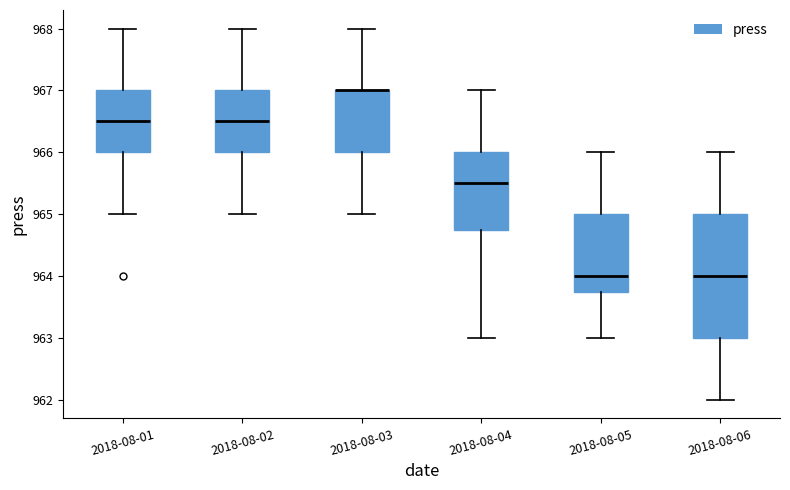

Reading left to right, transcribe this box plot: for each box, give where its median line is, the range the box spans, and where its two whiskers end, as read against the y-axis. The values are not printed on the chart, so give them approximately, as read against the axis.

2018-08-01: median 966.5, box 966.0 to 967.0, whiskers 965.0 to 968.0
2018-08-02: median 966.5, box 966.0 to 967.0, whiskers 965.0 to 968.0
2018-08-03: median 967.0 (drawn on the box's upper edge), box 966.0 to 967.0, whiskers 965.0 to 968.0
2018-08-04: median 965.5, box 964.8 to 966.0, whiskers 963.0 to 967.0
2018-08-05: median 964.0, box 963.8 to 965.0, whiskers 963.0 to 966.0
2018-08-06: median 964.0, box 963.0 to 965.0, whiskers 962.0 to 966.0